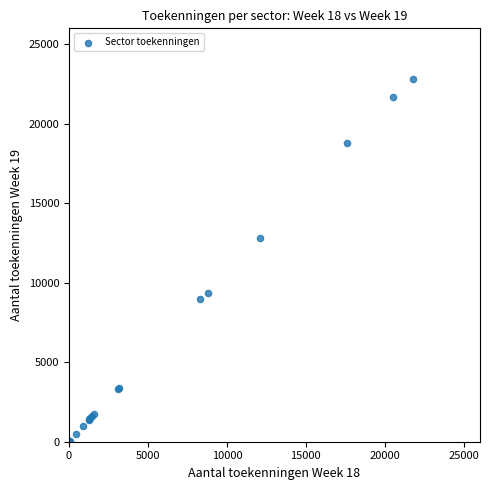

What Y value in the scatter plot is closest to 11427?

12805